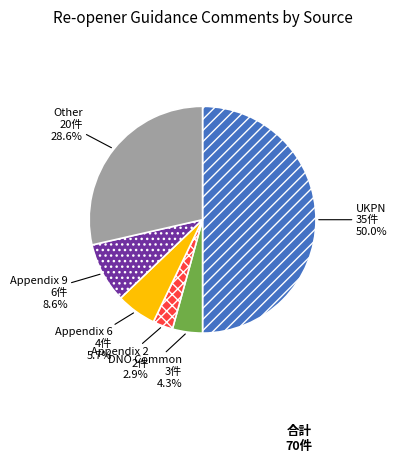

How many slices are in this pie chart?

6